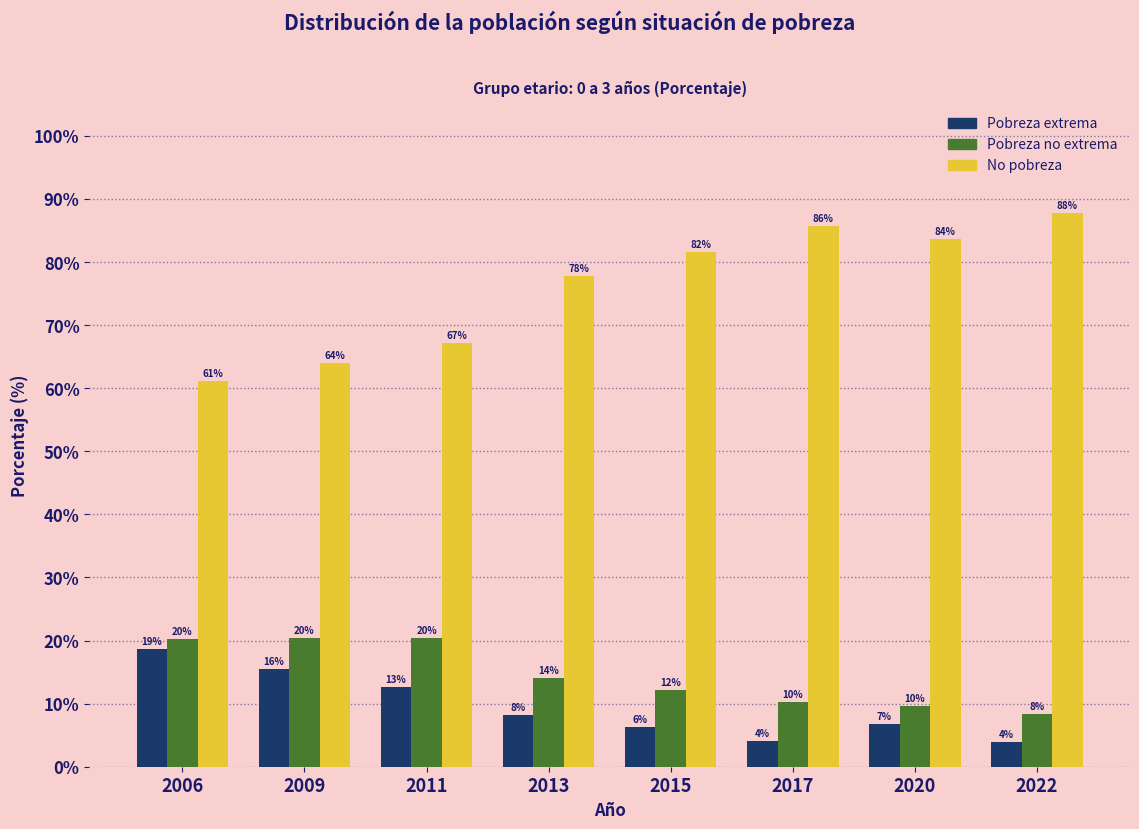

How many groups of bars are there?

8